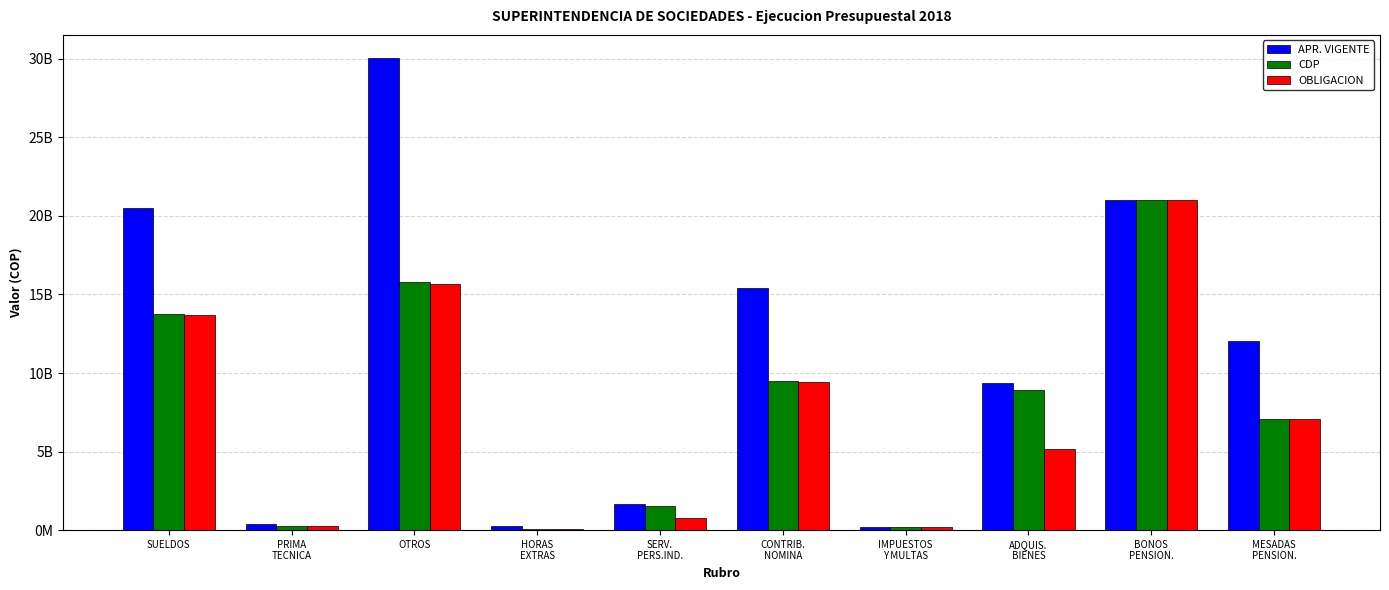

Which category has the lowest value across all series?

HORAS
EXTRAS